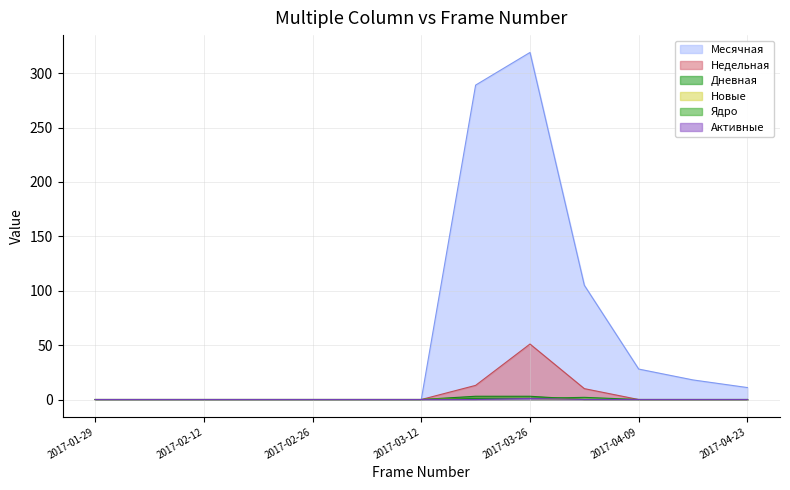

Reading left to right, what are all the values shown in this chart?

Месячная: 2017-01-29=0	2017-02-05=0	2017-02-12=0	2017-02-19=0	2017-02-26=0	2017-03-05=0	2017-03-12=0	2017-03-19=289	2017-03-26=319	2017-04-02=105	2017-04-09=28	2017-04-16=18	2017-04-23=11
Недельная: 2017-01-29=0	2017-02-05=0	2017-02-12=0	2017-02-19=0	2017-02-26=0	2017-03-05=0	2017-03-12=0	2017-03-19=13	2017-03-26=51	2017-04-02=10	2017-04-09=0	2017-04-16=0	2017-04-23=0
Дневная: 2017-01-29=0	2017-02-05=0	2017-02-12=0	2017-02-19=0	2017-02-26=0	2017-03-05=0	2017-03-12=0	2017-03-19=3	2017-03-26=3	2017-04-02=0	2017-04-09=0	2017-04-16=0	2017-04-23=0
Новые: 2017-01-29=0	2017-02-05=0	2017-02-12=0	2017-02-19=0	2017-02-26=0	2017-03-05=0	2017-03-12=0	2017-03-19=1	2017-03-26=1	2017-04-02=0	2017-04-09=0	2017-04-16=0	2017-04-23=0
Ядро: 2017-01-29=0	2017-02-05=0	2017-02-12=0	2017-02-19=0	2017-02-26=0	2017-03-05=0	2017-03-12=0	2017-03-19=1	2017-03-26=1	2017-04-02=2	2017-04-09=0	2017-04-16=0	2017-04-23=0
Активные: 2017-01-29=0	2017-02-05=0	2017-02-12=0	2017-02-19=0	2017-02-26=0	2017-03-05=0	2017-03-12=0	2017-03-19=0	2017-03-26=1	2017-04-02=0	2017-04-09=0	2017-04-16=0	2017-04-23=0